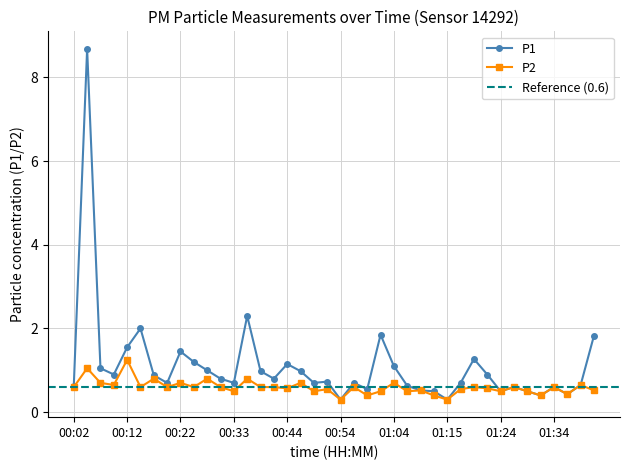

Where is the first local minimum for P2?

00:09